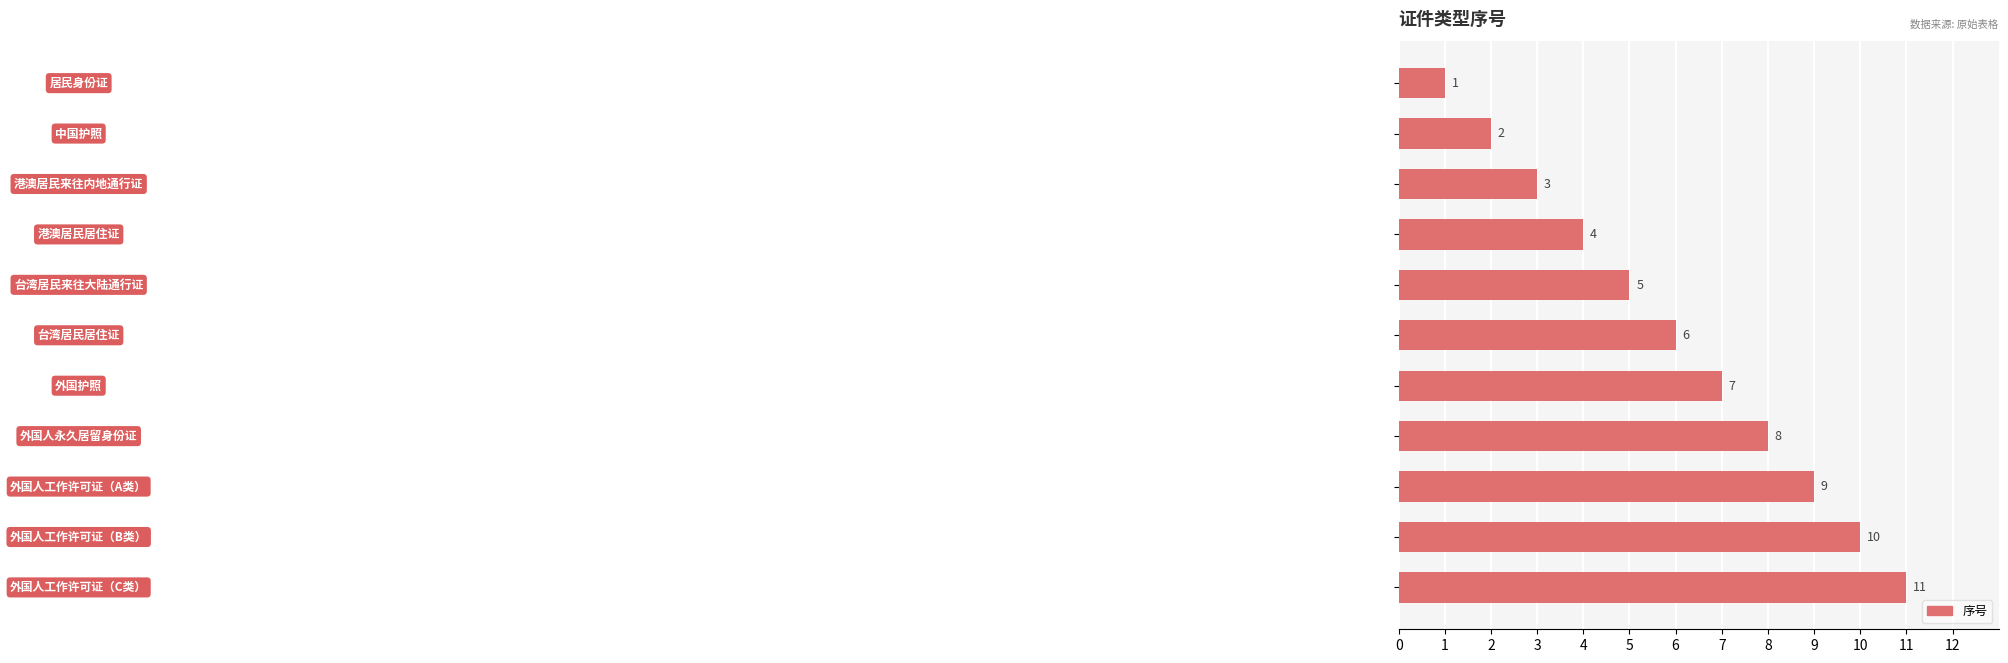

How many values are between 3 and 9?

7